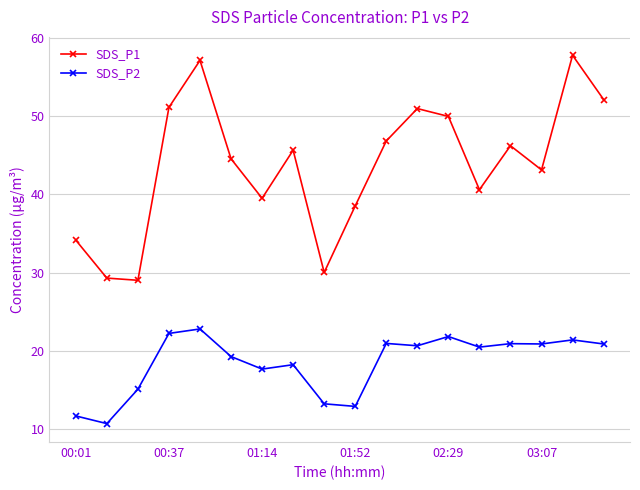

What is the highest value of the SDS_P1 series?

57.8